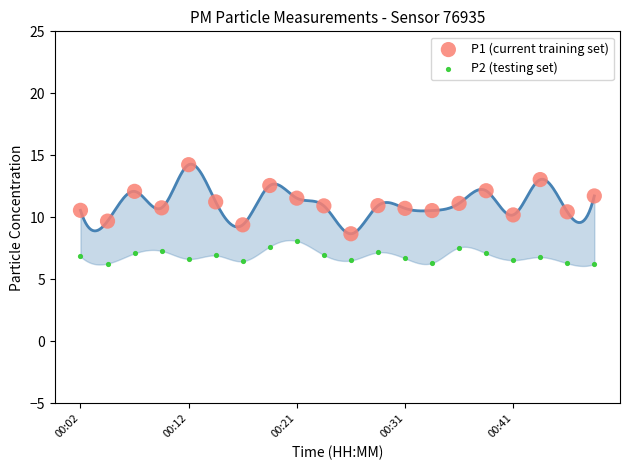

Which series has the widest spread of Y values?

P1 (current training set)